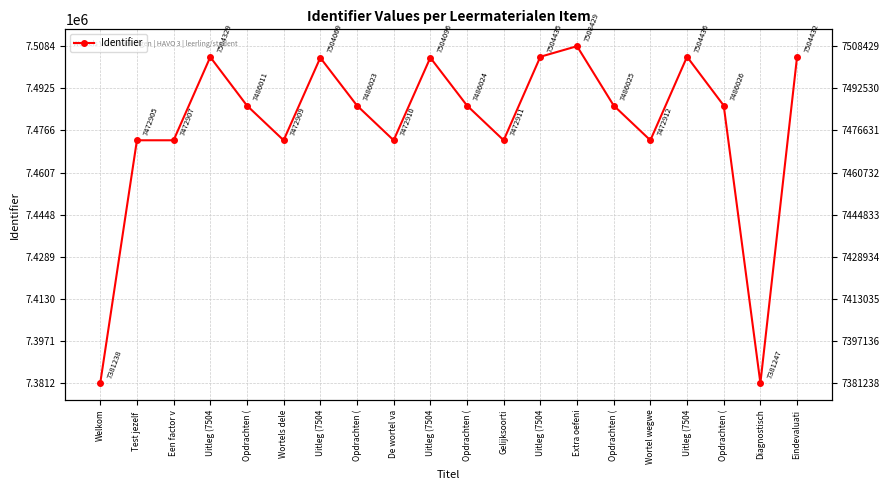

How many series are shown in this chart?

1